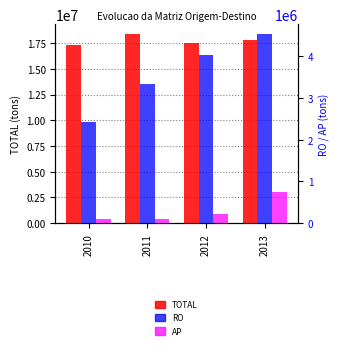

At which label is RO closest to 3484053?

2011